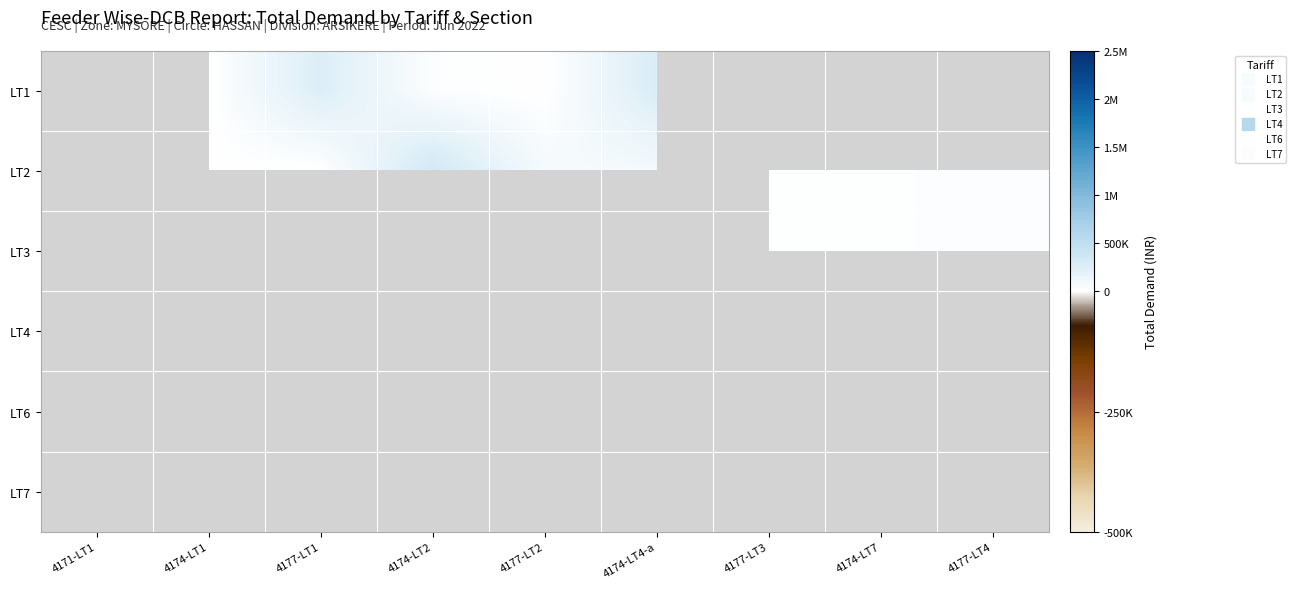

How many positive values does the LT1 series have?

4